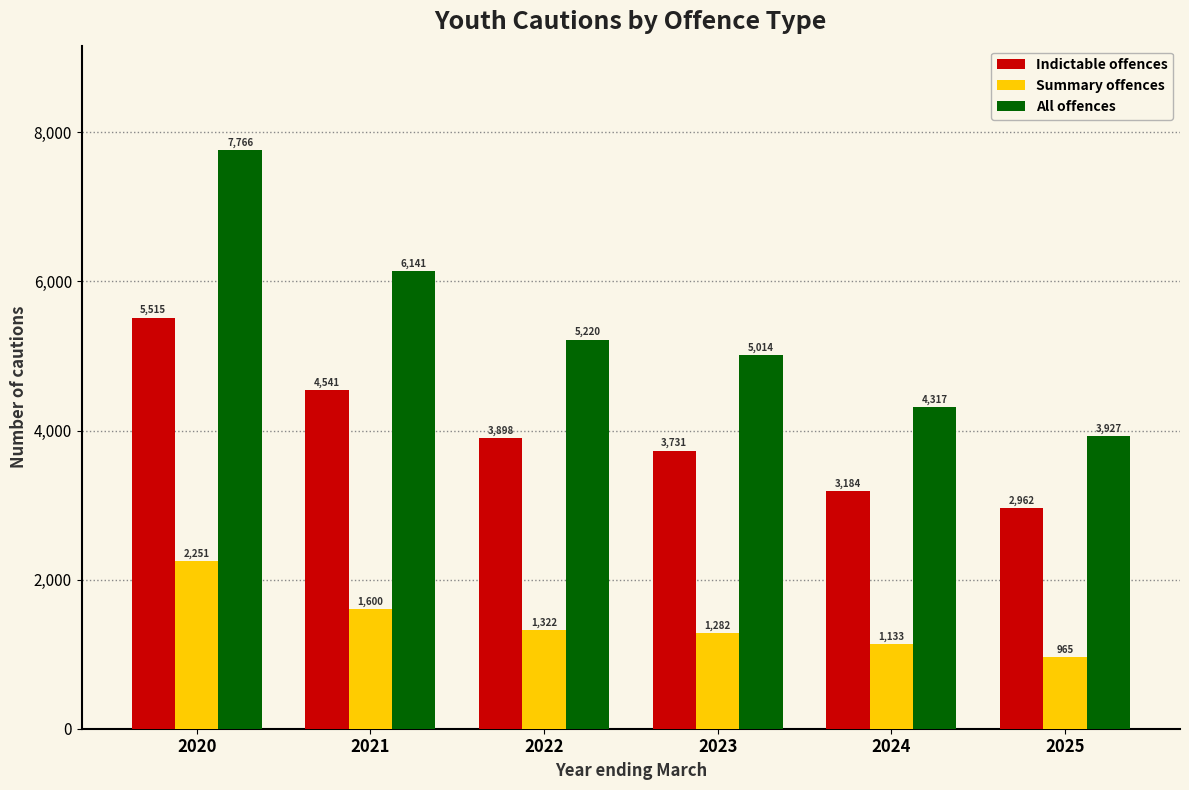

Count the number of categories in the chart.

6